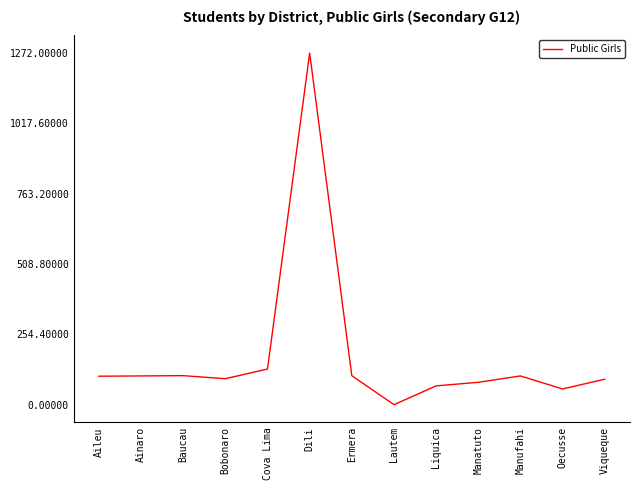

Which has a higher value, Liquica or Bobonaro?

Bobonaro